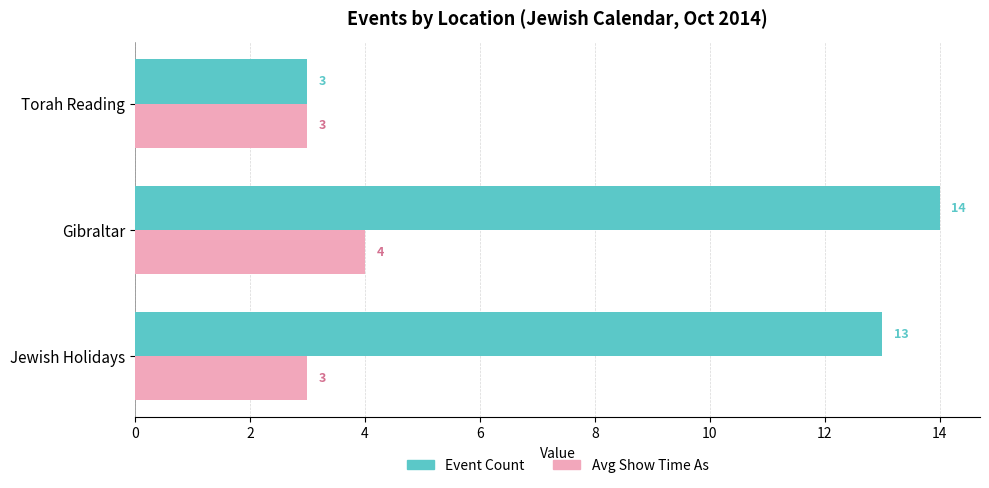

List the series in order of their overall mean, highest first.

Event Count, Avg Show Time As